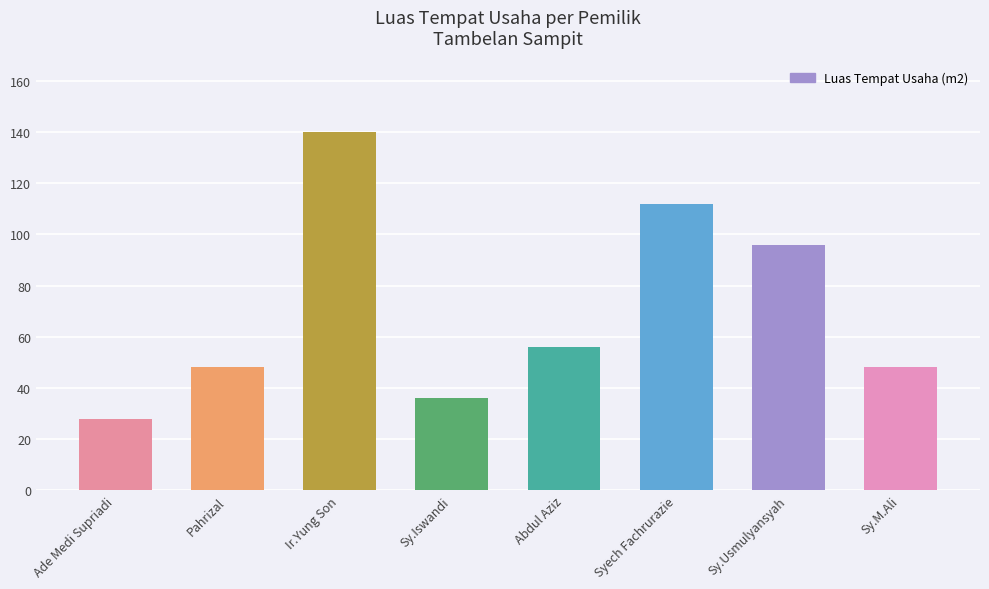

What is the smallest value displayed?

28